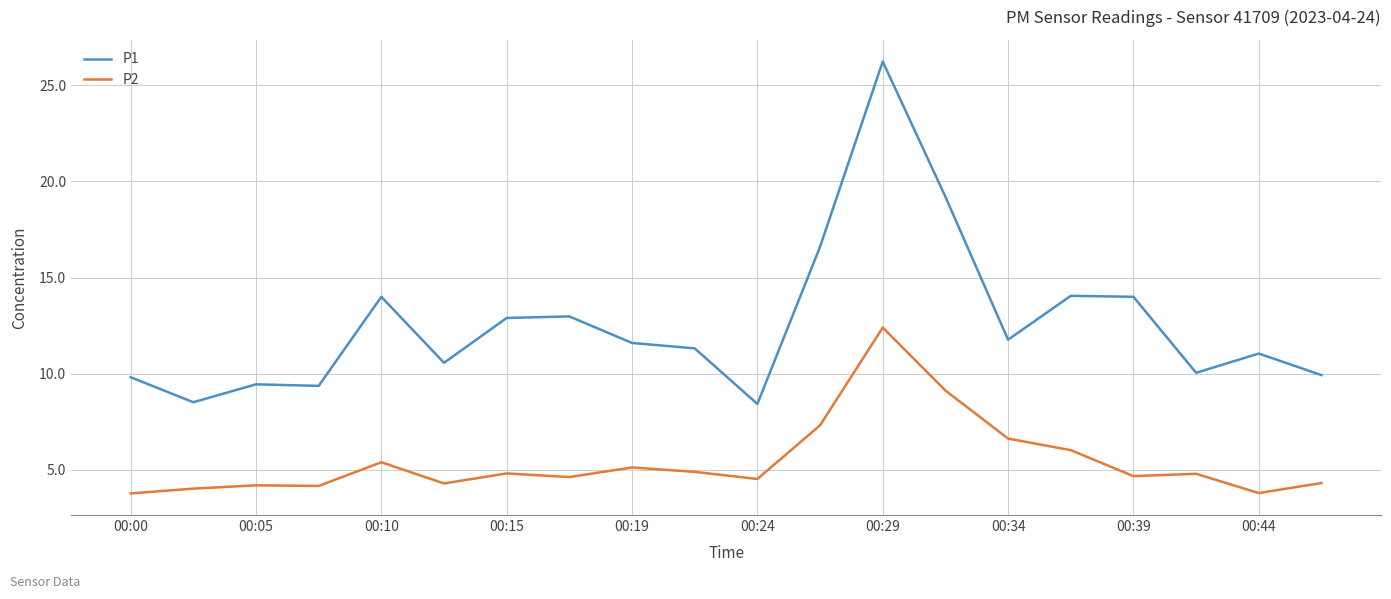

True or false: P1 and P2 cross at least once.

False